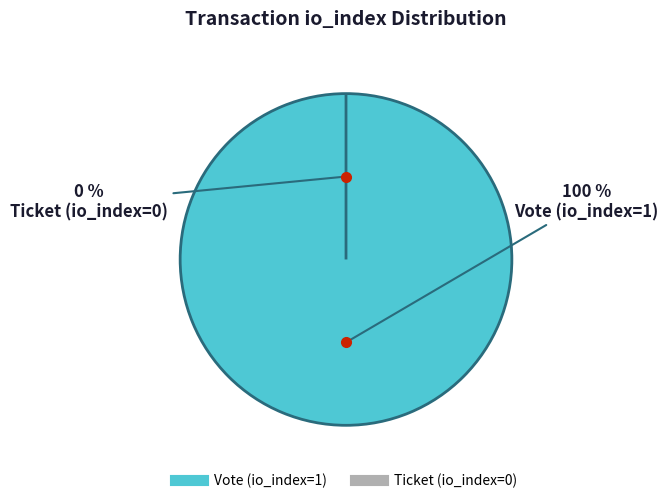

Count the number of slices in the pie.

2